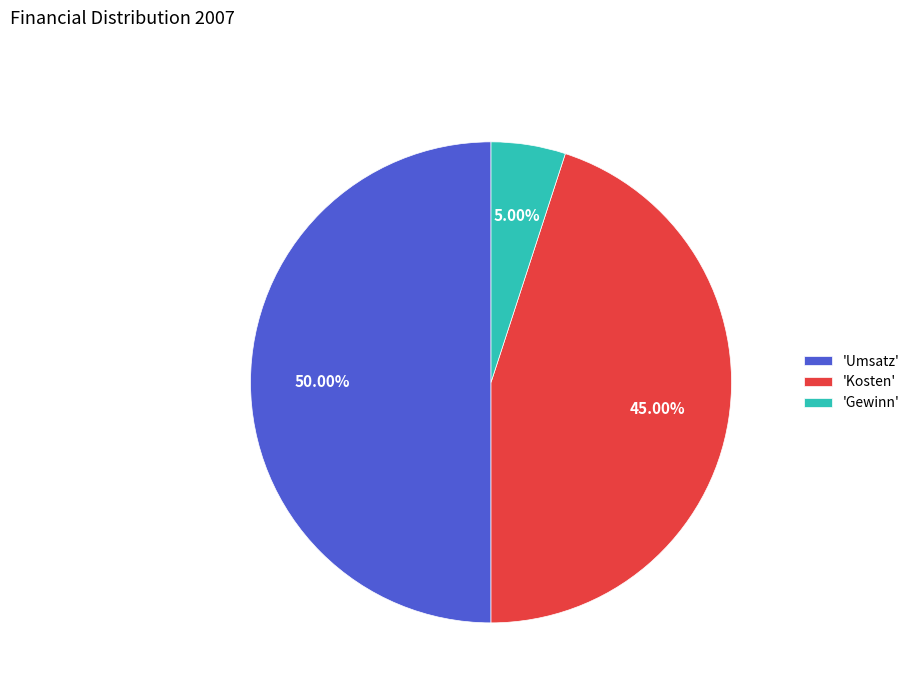

Approximately how many times larger is the value at 'Kosten' compared to 'Gewinn'?

9.0